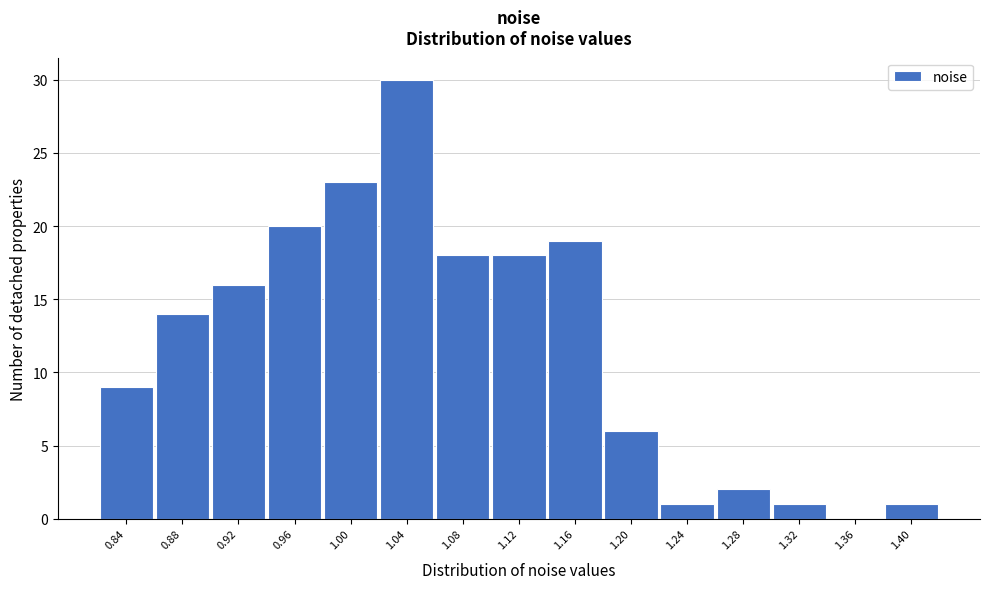

Reading left to right, transcribe all the data shown in this chart.

0.84=9	0.88=14	0.92=16	0.96=20	1.00=23	1.04=30	1.08=18	1.12=18	1.16=19	1.20=6	1.24=1	1.28=2	1.32=1	1.36=0	1.40=1